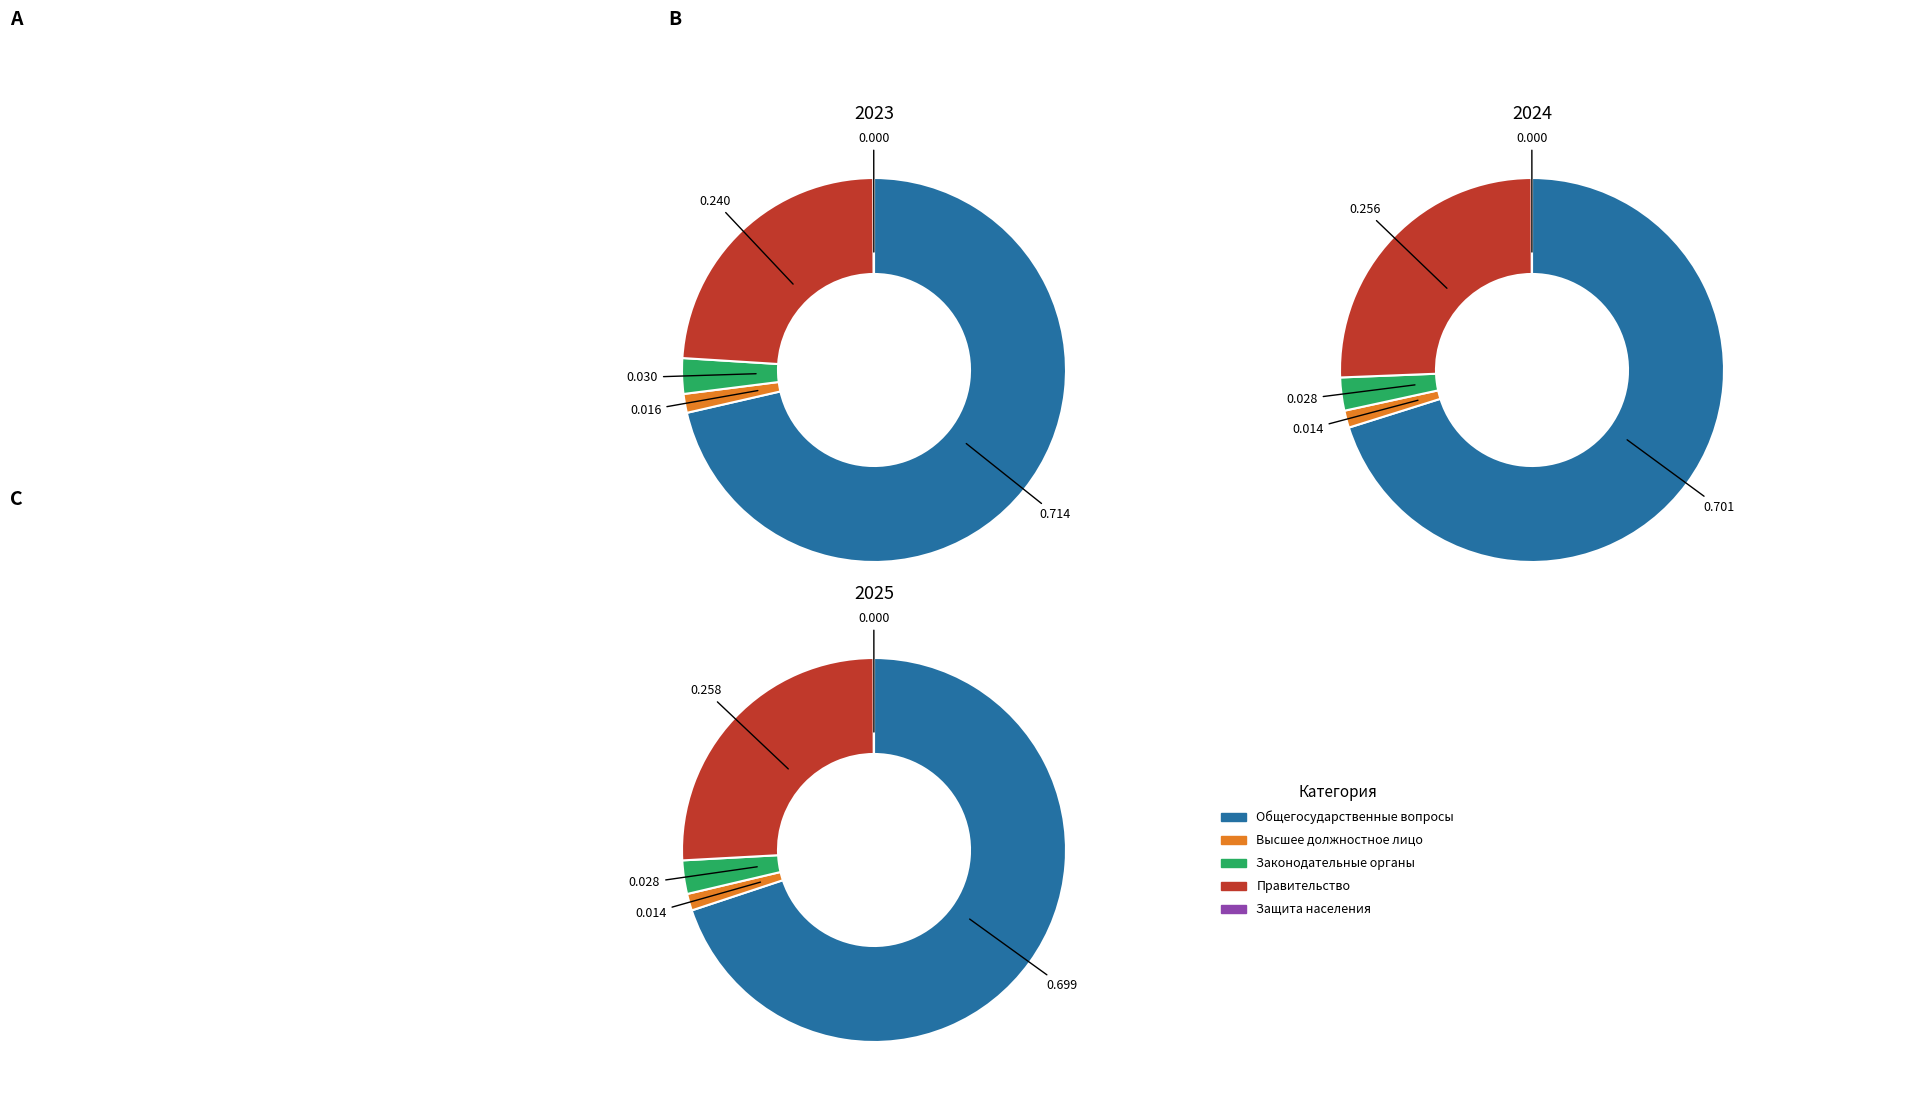

What portion of the pie excludes Защита населения и подготовка должностных лиц?

100.0%